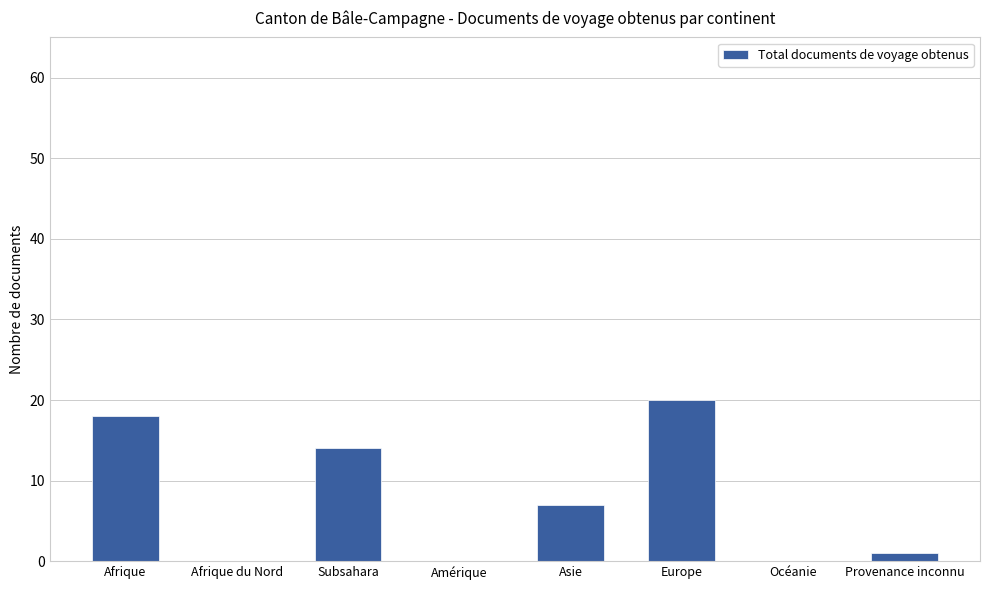

Does the chart contain stacked bars?

No